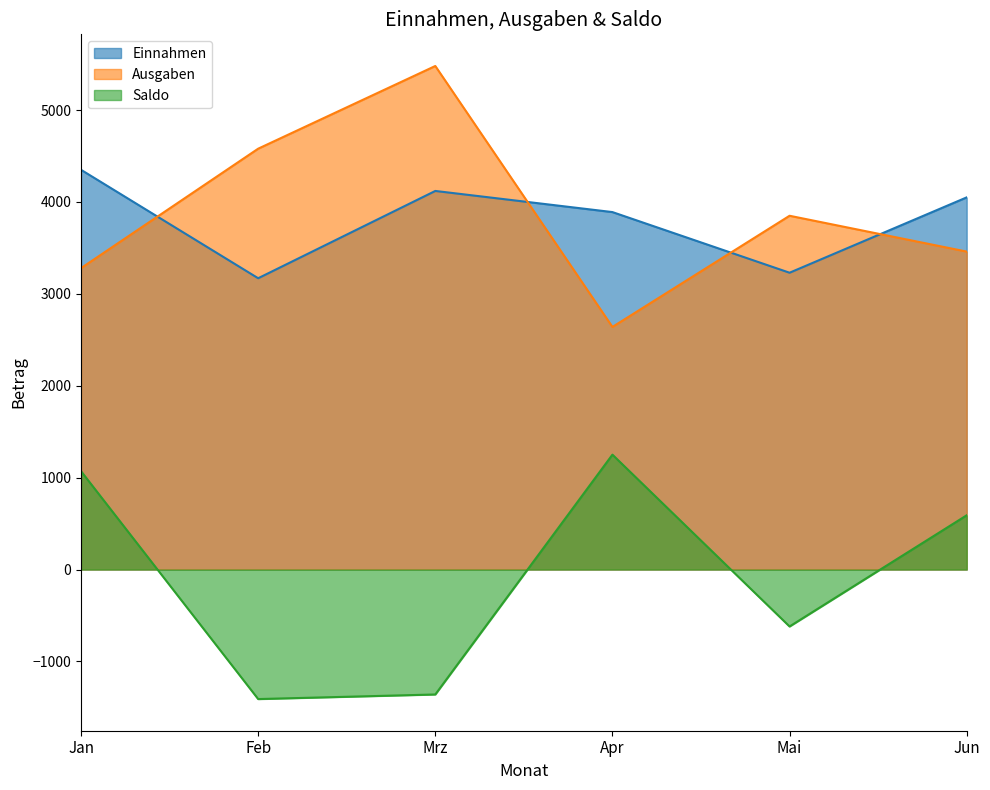

At which label does Ausgaben reach its peak?

Mrz